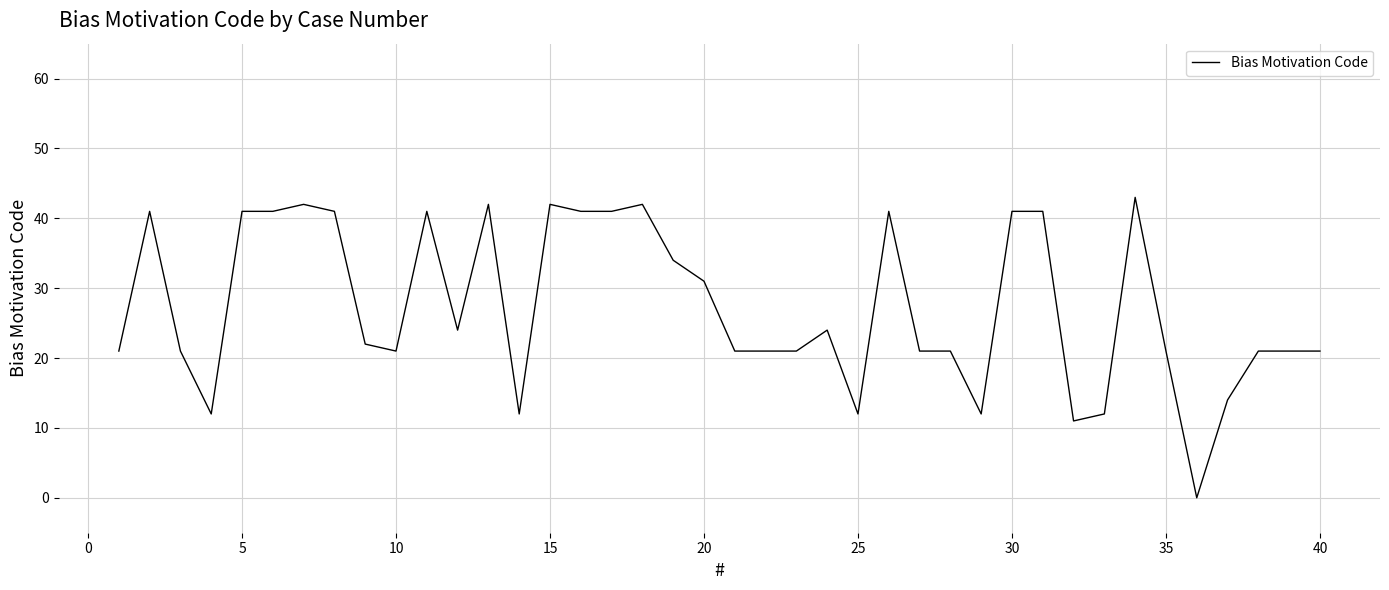

What is the greatest value displayed?

43